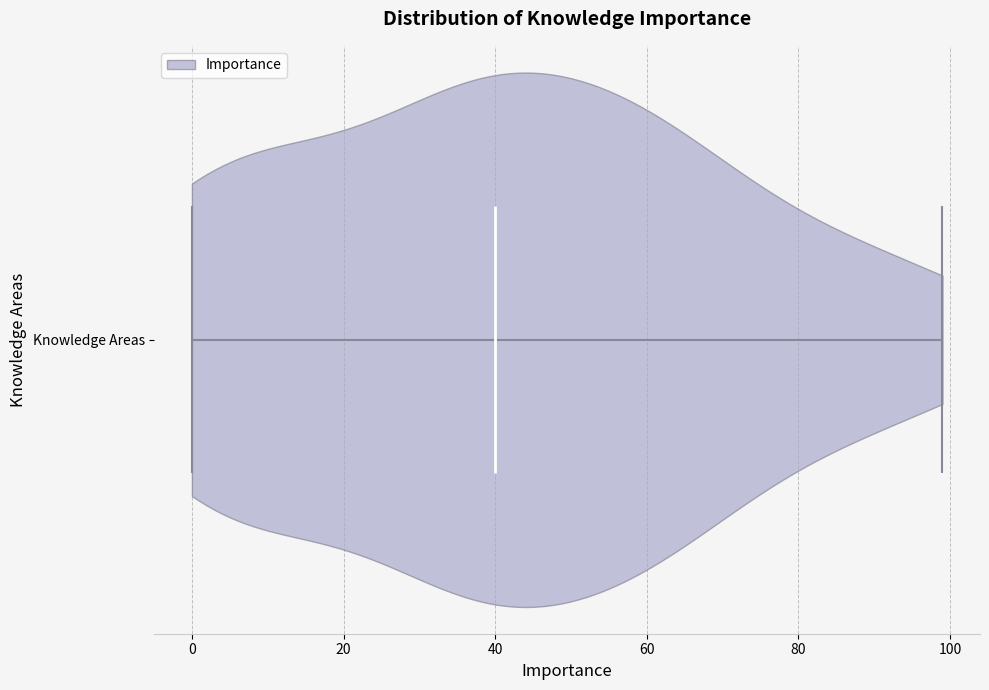

What is the lowest point the violin for Knowledge Areas reaches on the x-axis? The values are not printed on the chart, so give them approximately, as read against the axis.

0